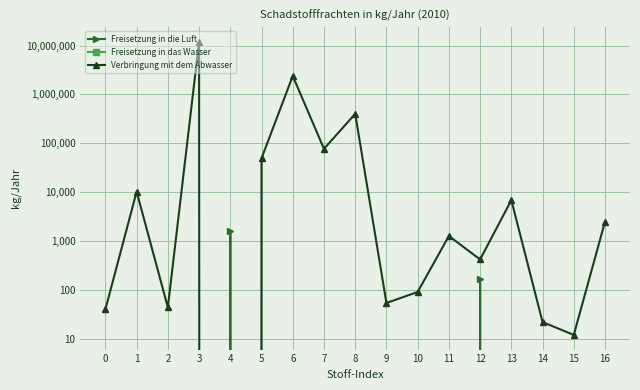

True or false: Freisetzung in die Luft and Freisetzung in das Wasser cross at least once.

False